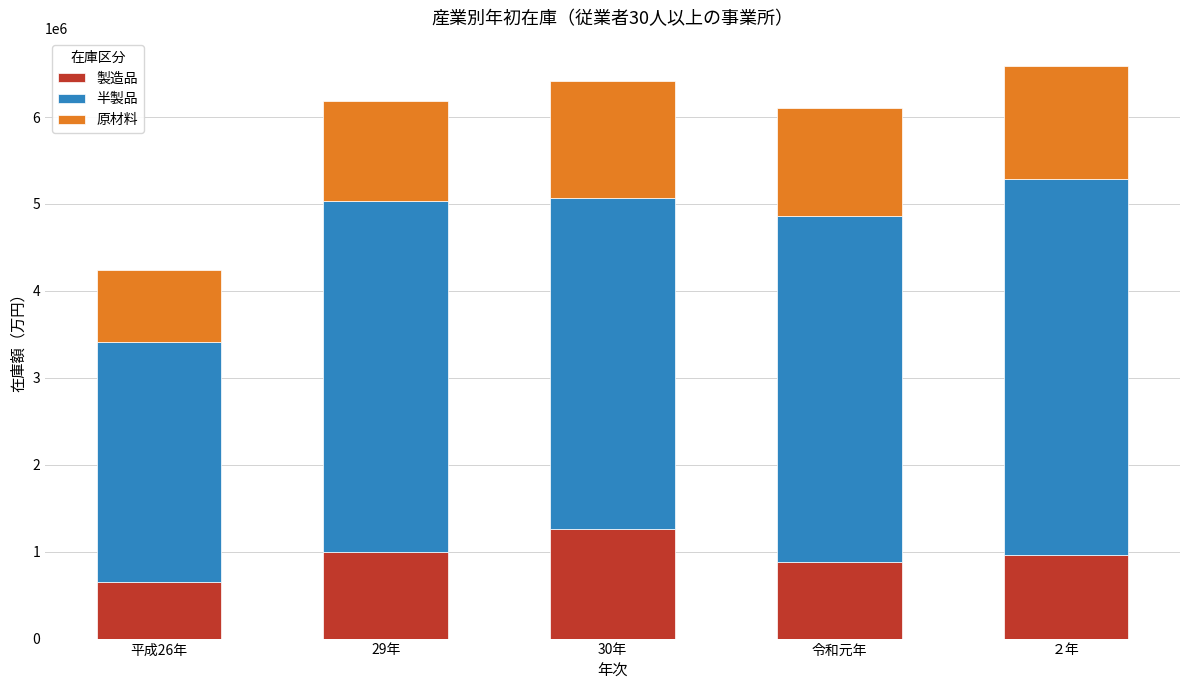

What is the total value across all series at 令和元年?

6103525